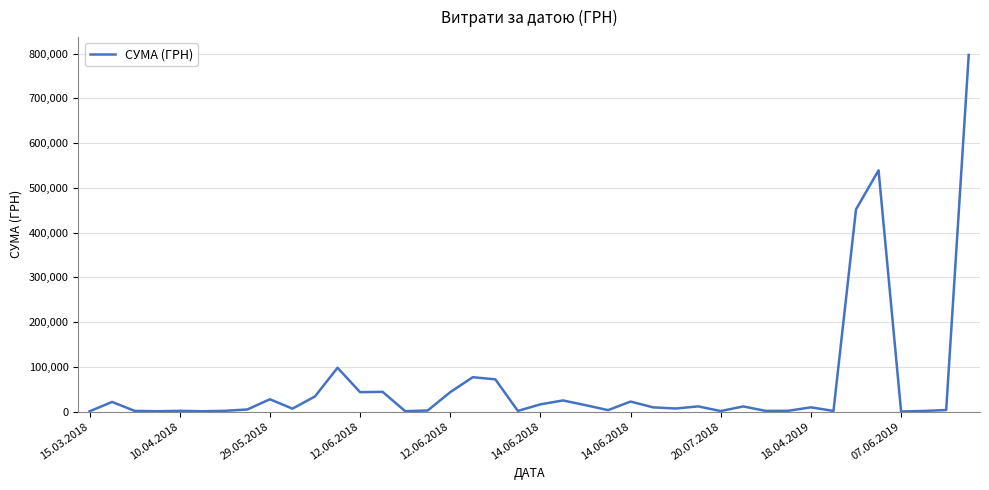

What is the difference between the maximum and minimum values?

796779.3